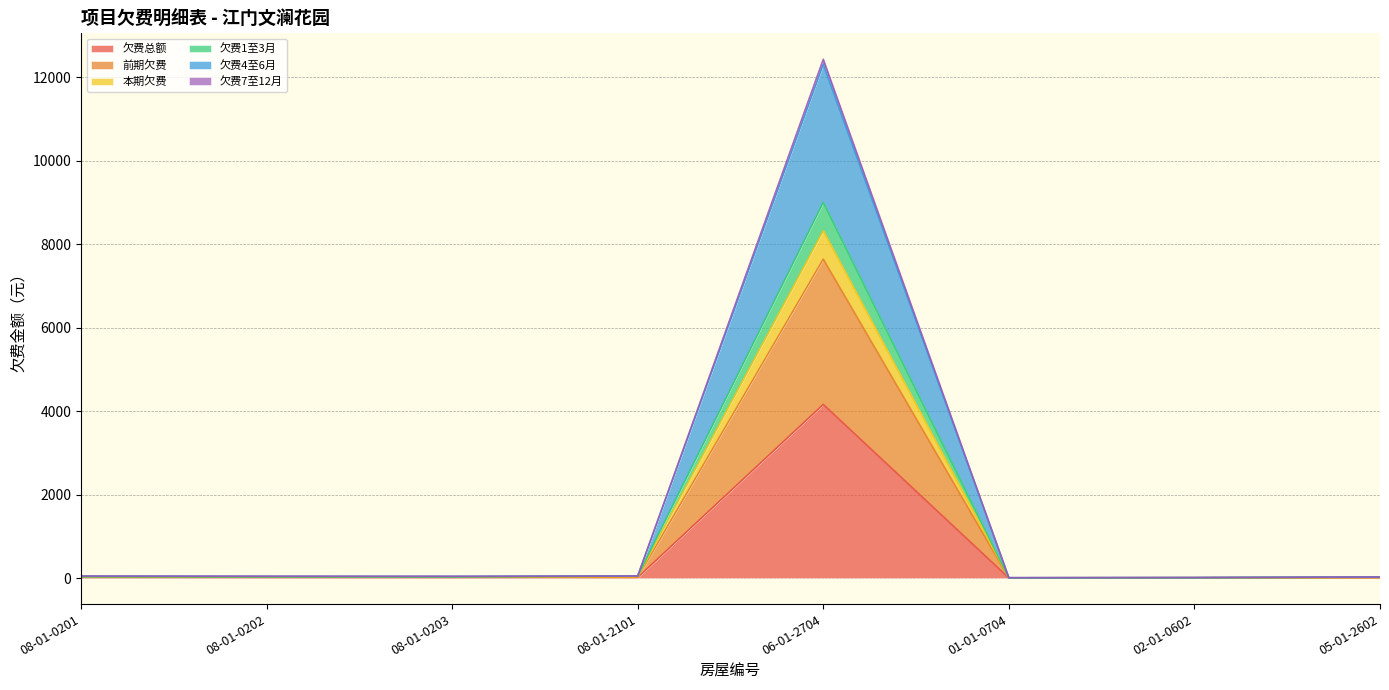

How many values in the 欠费总额 series are below 15?

4